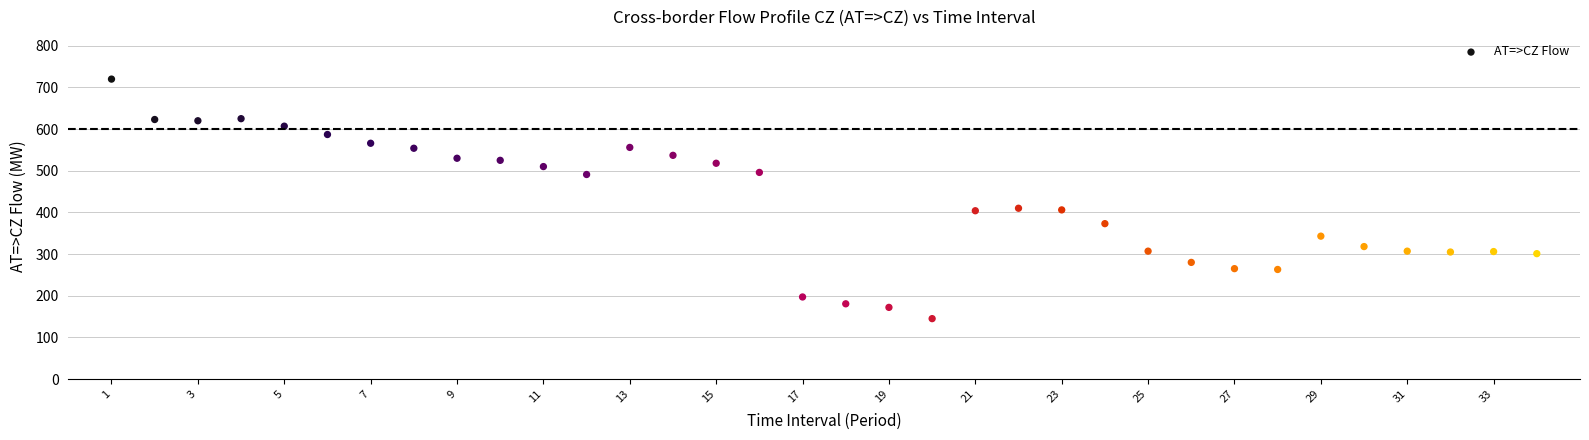

What is the range of Y values (max minus min)?

575.0